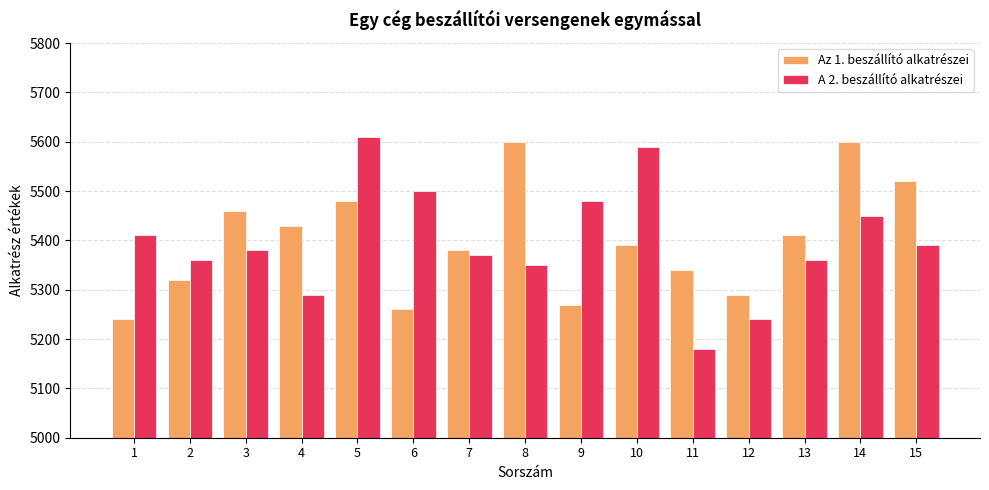

What is the total value across all series at 2?

10680